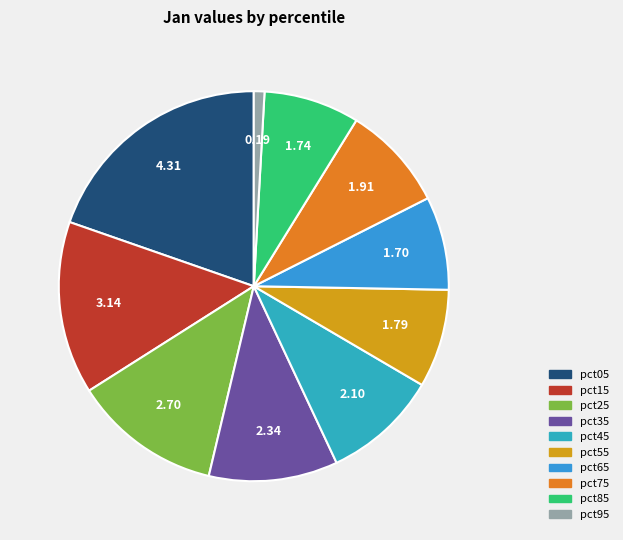

To the nearest percent, what is the difference between the pct25 and pct65 slice percentages?

5%